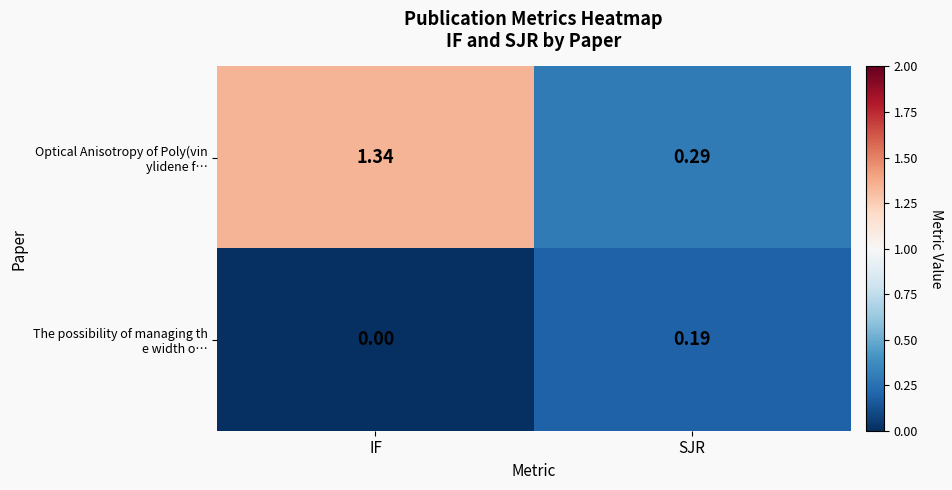

Which label corresponds to the smallest value in the chart?

IF